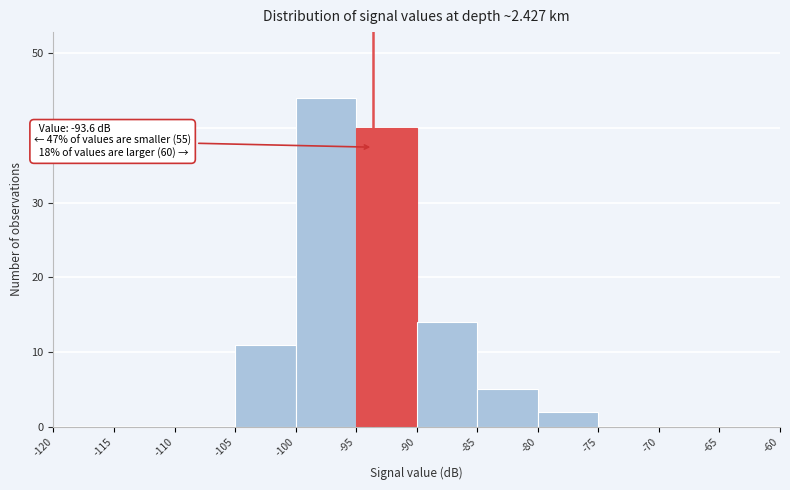

Over which range of the x-axis is the bar tallest?

-100 to -95